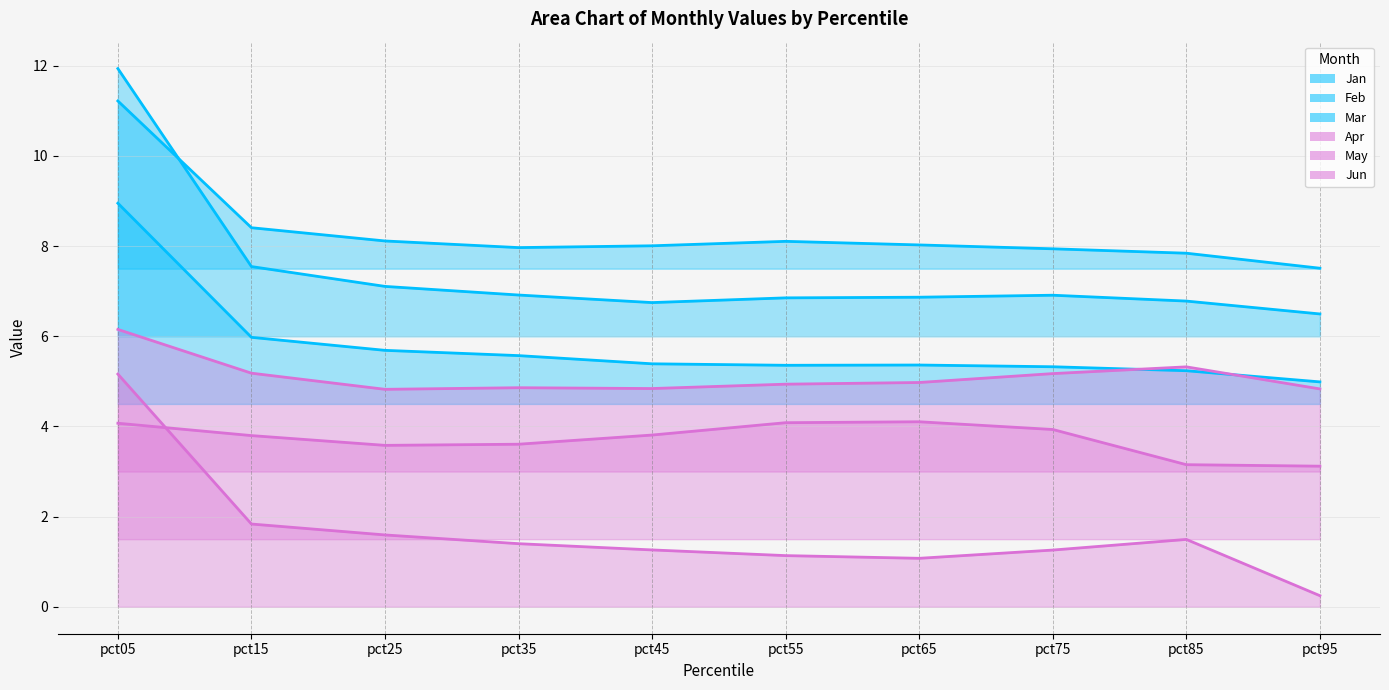

Does the chart have visible grid lines?

Yes